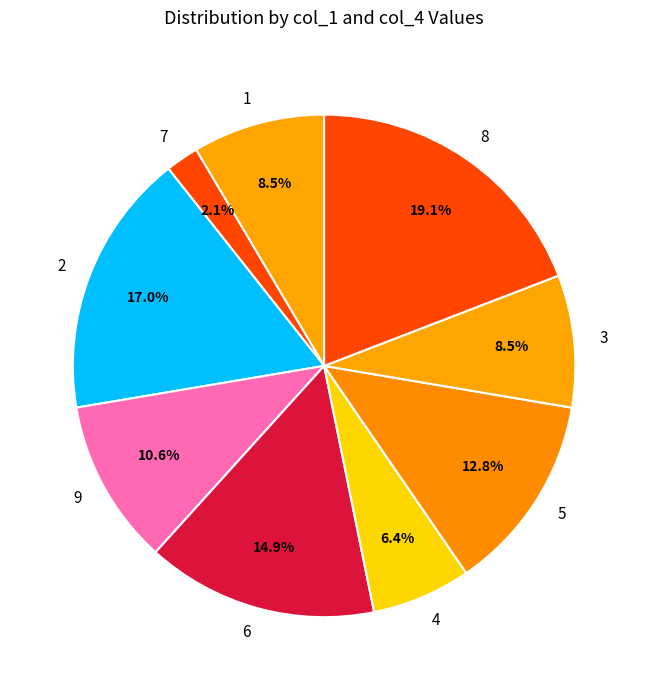

How much of the chart is everything except 3?

91.5%